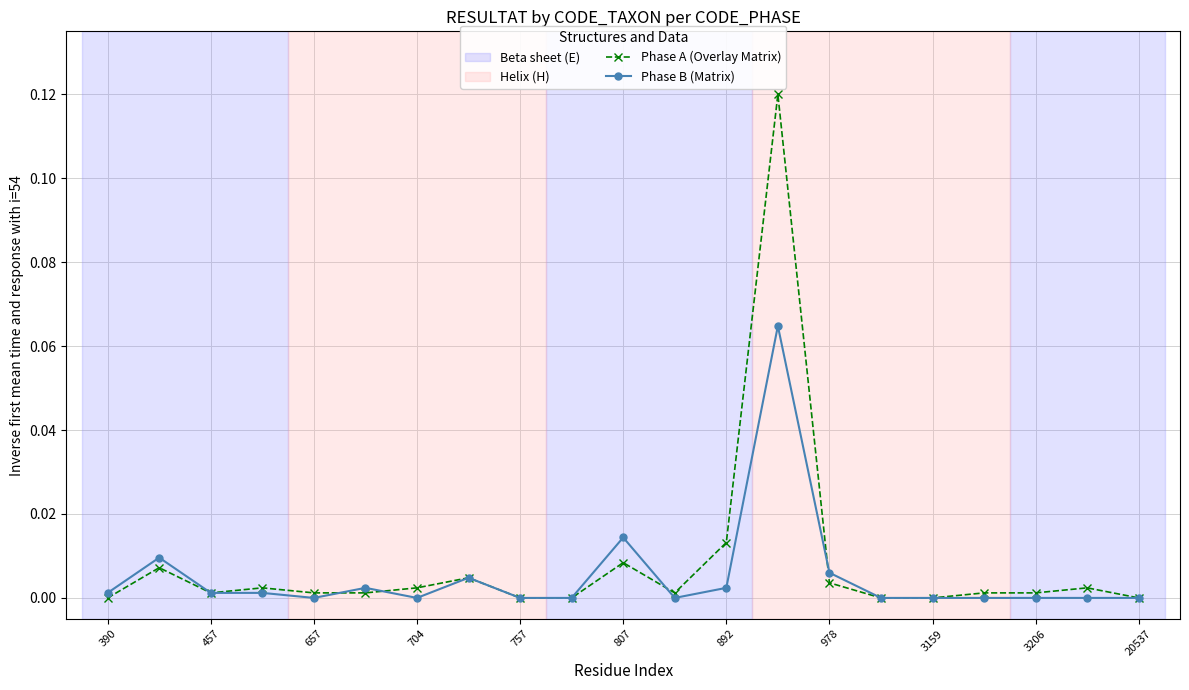

True or false: Phase B (Matrix) has more than 2 points higher than both neighbors.

True